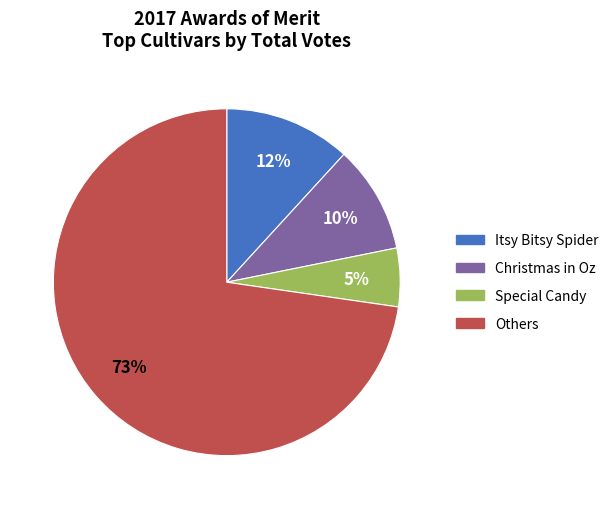

Does any single category account for the majority?

Yes